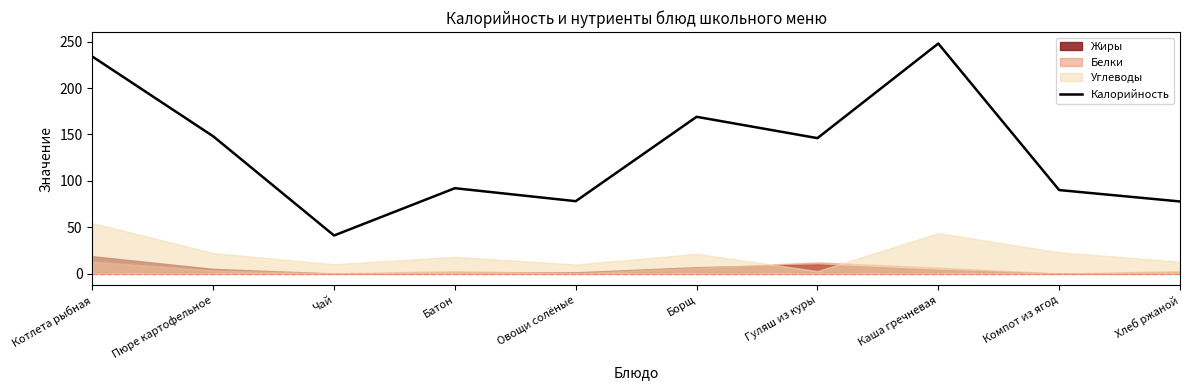

What is the label of the 3rd point from the right?

Каша гречневая